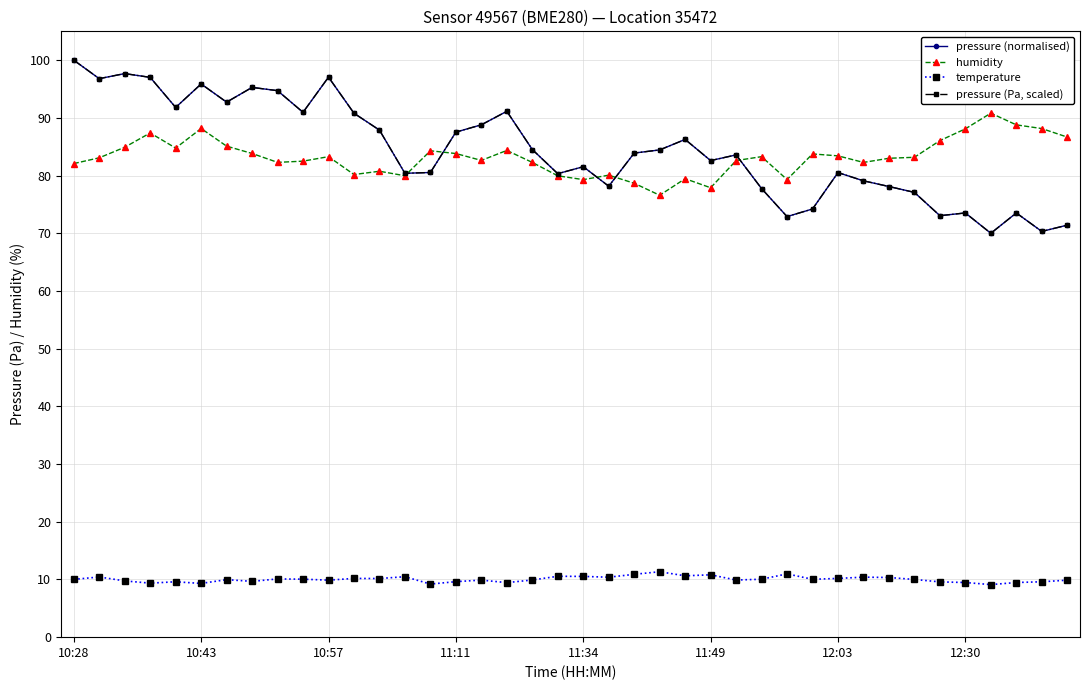

Where does the pressure (normalised) series first go above 83?

10:28